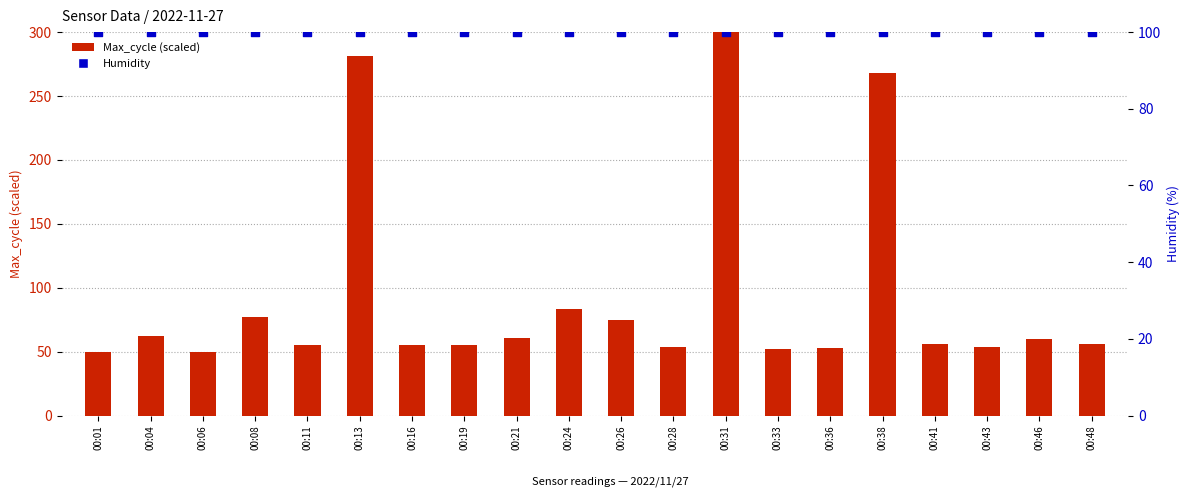

Which series contains the highest Y value?

Max_cycle (scaled)